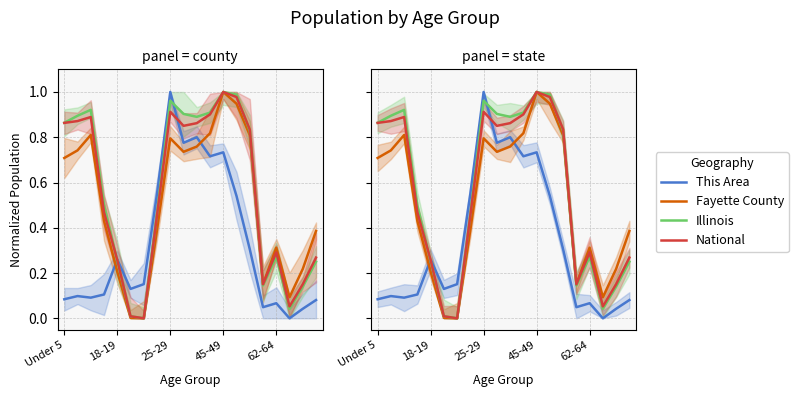

What is the difference between the This Area values at 10 and 16?

0.7